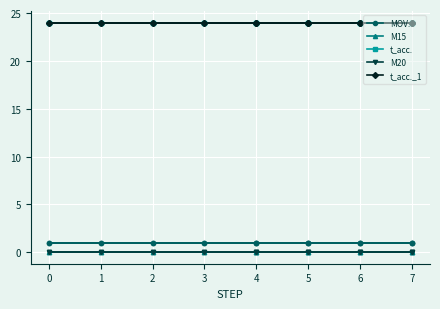

Which has a higher value, 7 or 0?

7